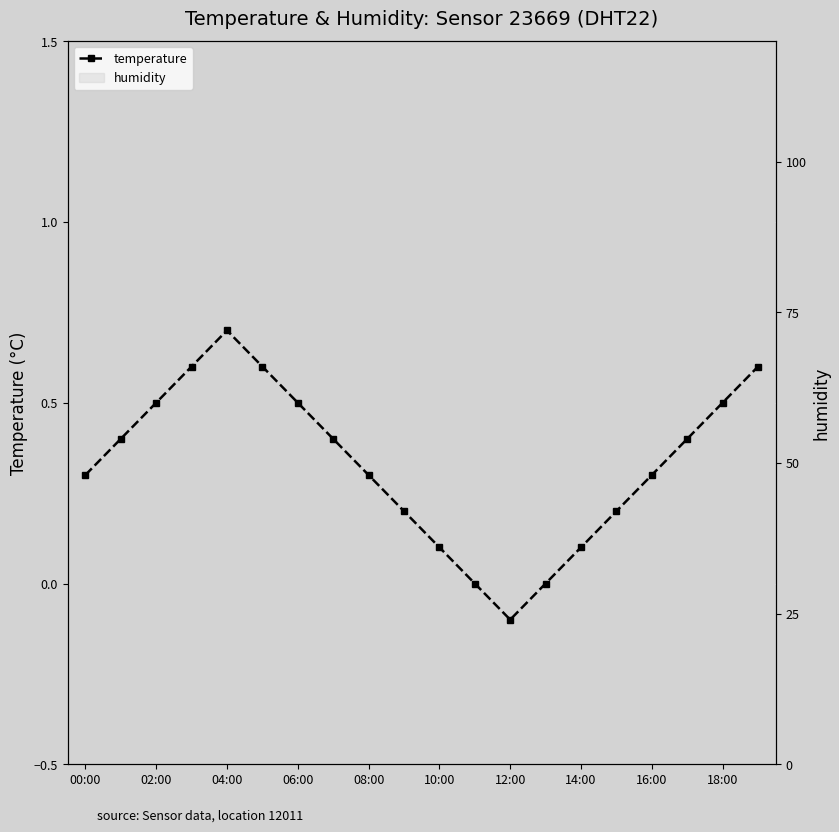

How many values are above zero?

17